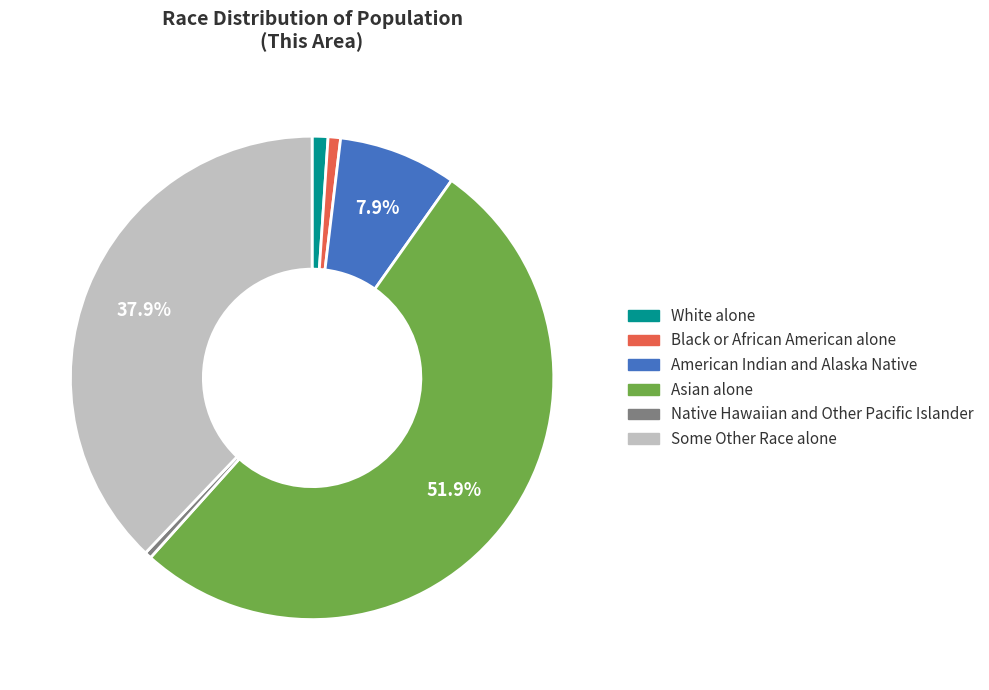

How many segments does this pie chart have?

6